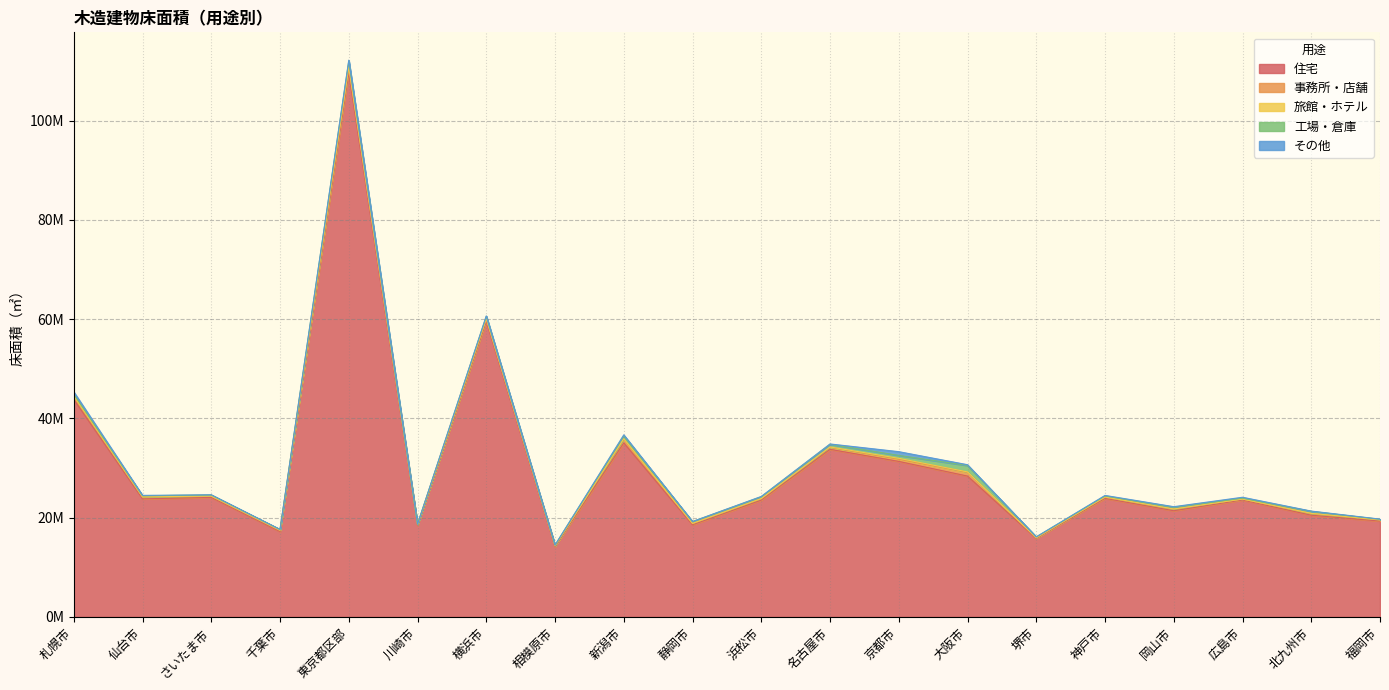

Where does the その他 series first go above 75461?

札幌市